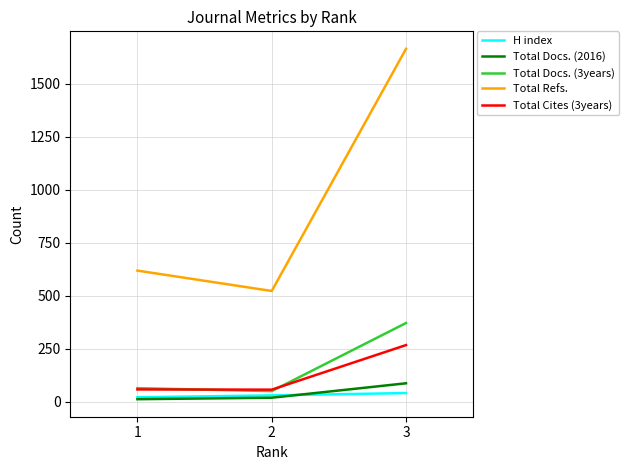

What is the maximum value shown in the chart?

1664